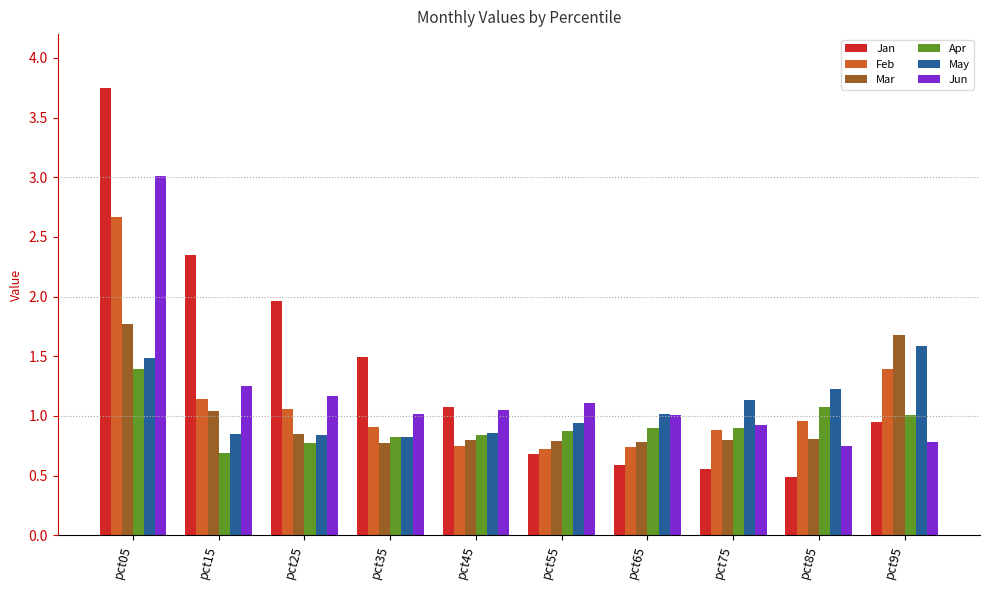

Between pct35 and pct85, which series saw the biggest shift?

Jan